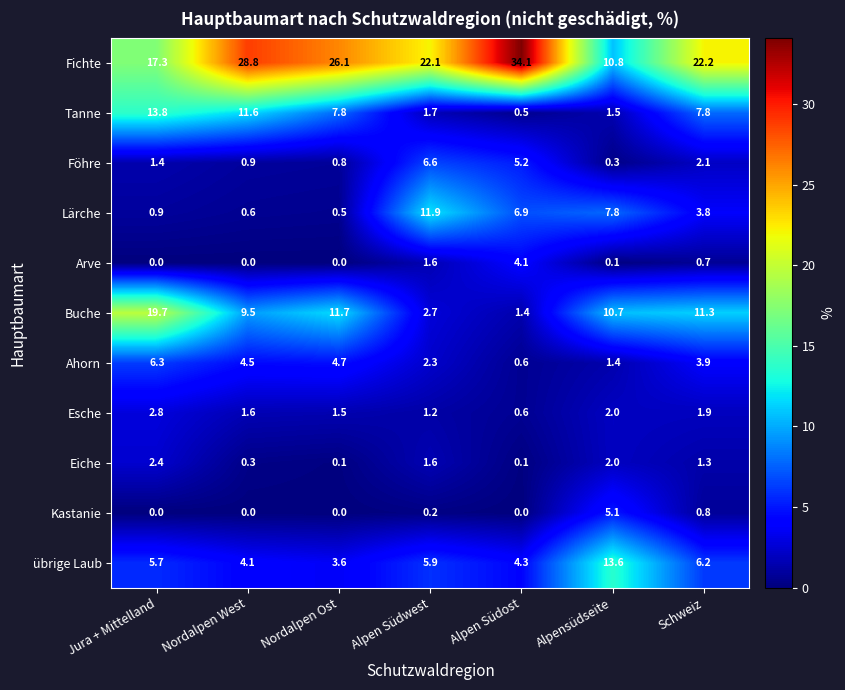

Between Alpen Südost and Schweiz, which series saw the biggest shift?

Fichte